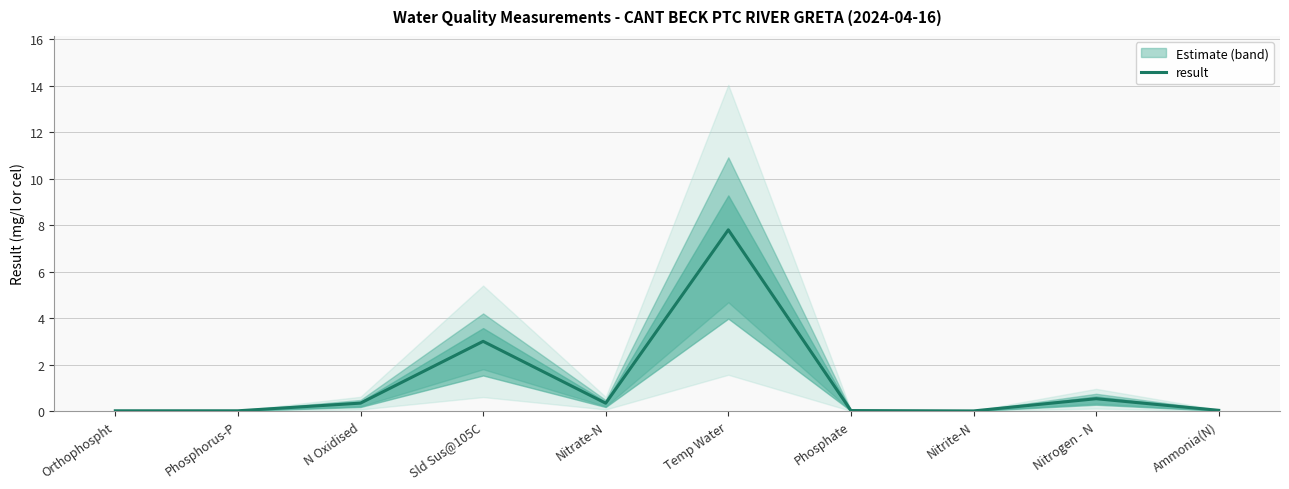

Reading left to right, extract all data points from this chart.

Orthophospht=0.0	Phosphorus-P=0.0	N Oxidised=0.3	Sld Sus@105C=3.0	Nitrate-N=0.3	Temp Water=7.8	Phosphate=0.0	Nitrite-N=0.0	Nitrogen - N=0.5	Ammonia(N)=0.0